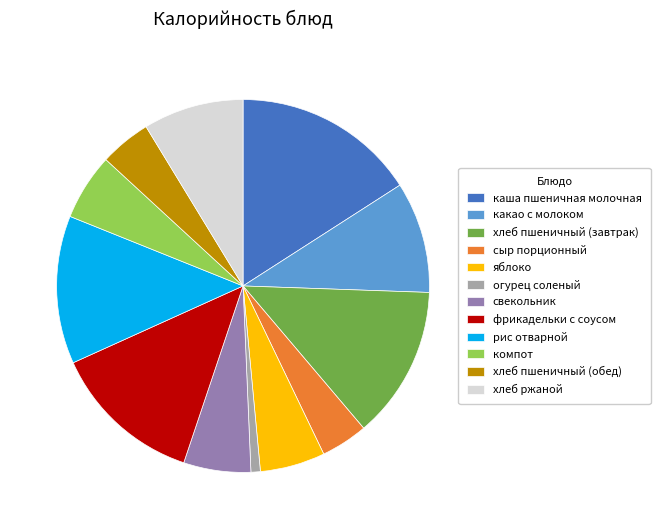

How many segments does this pie chart have?

12